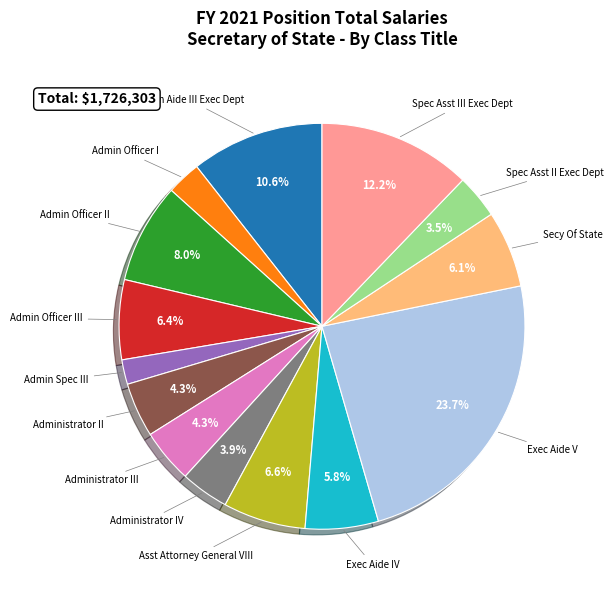

How many slices are in this pie chart?

14